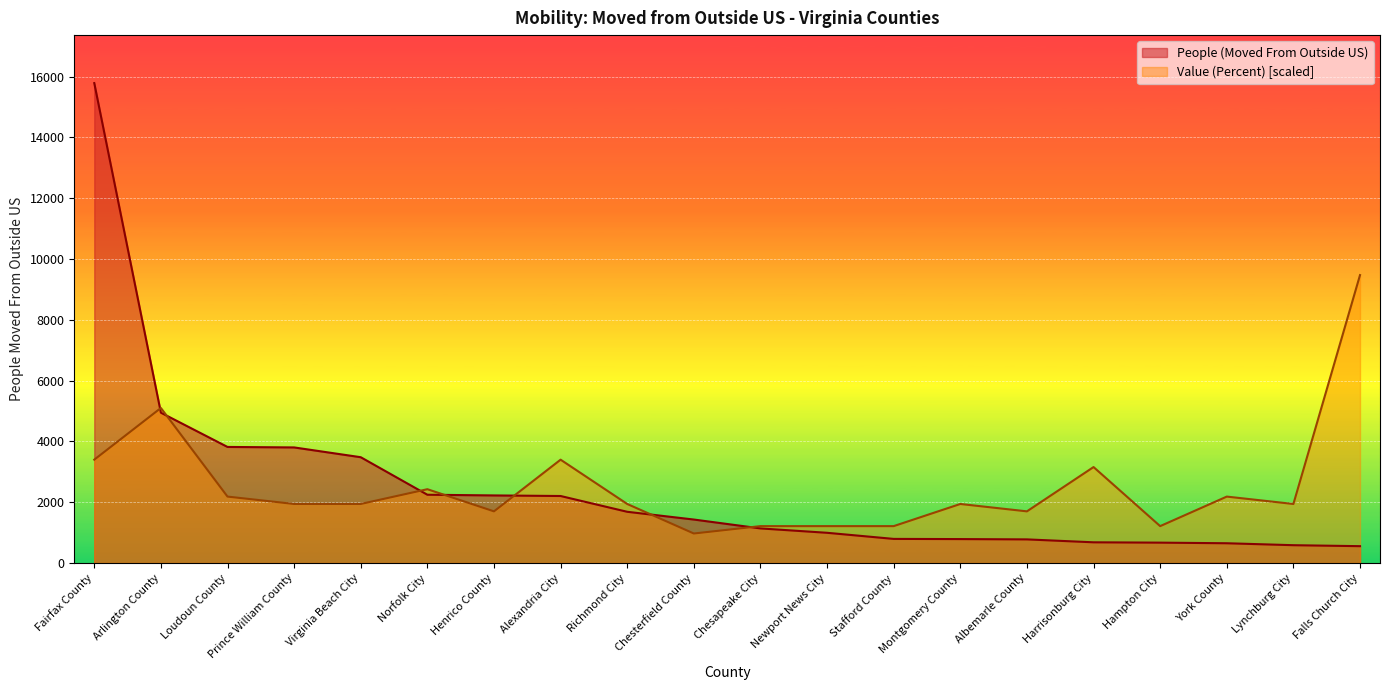

How many lines are shown in the chart?

2